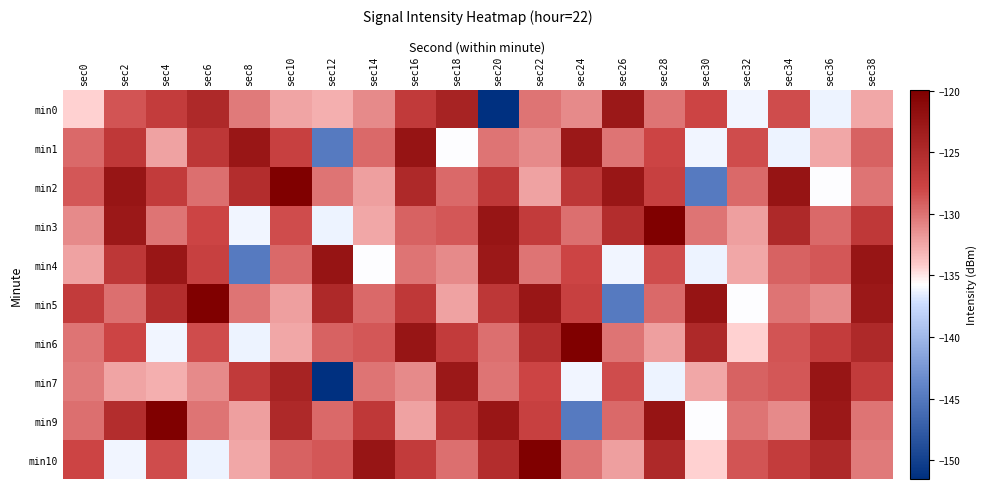

Reading left to right, what are all the values shown in this chart?

min0: sec0=-134.3	sec2=-128.6	sec4=-127.0	sec6=-124.9	sec8=-130.4	sec10=-132.4	sec12=-132.9	sec14=-131.2	sec16=-126.8	sec18=-124.1	sec20=-151.5	sec22=-130.1	sec24=-131.2	sec26=-122.9	sec28=-130.1	sec30=-127.9	sec32=-136.2	sec34=-128.2	sec36=-136.3	sec38=-132.5
min1: sec0=-129.7	sec2=-126.6	sec4=-132.3	sec6=-126.4	sec8=-122.6	sec10=-127.5	sec12=-144.9	sec14=-129.7	sec16=-122.4	sec18=-135.7	sec20=-130.1	sec22=-131.2	sec24=-122.9	sec26=-130.1	sec28=-127.9	sec30=-136.2	sec32=-128.2	sec34=-136.3	sec36=-132.5	sec38=-129.3
min2: sec0=-128.8	sec2=-122.5	sec4=-127.0	sec6=-129.9	sec8=-125.3	sec10=-119.9	sec12=-130.2	sec14=-132.1	sec16=-124.8	sec18=-129.7	sec20=-126.6	sec22=-132.3	sec24=-126.4	sec26=-122.6	sec28=-127.5	sec30=-144.9	sec32=-129.7	sec34=-122.4	sec36=-135.7	sec38=-130.1
min3: sec0=-131.2	sec2=-122.9	sec4=-130.1	sec6=-127.9	sec8=-136.2	sec10=-128.2	sec12=-136.3	sec14=-132.5	sec16=-129.3	sec18=-128.8	sec20=-122.5	sec22=-127.0	sec24=-129.9	sec26=-125.3	sec28=-119.9	sec30=-130.2	sec32=-132.1	sec34=-124.8	sec36=-129.7	sec38=-126.6
min4: sec0=-132.3	sec2=-126.4	sec4=-122.6	sec6=-127.5	sec8=-144.9	sec10=-129.7	sec12=-122.4	sec14=-135.7	sec16=-130.1	sec18=-131.2	sec20=-122.9	sec22=-130.1	sec24=-127.9	sec26=-136.2	sec28=-128.2	sec30=-136.3	sec32=-132.5	sec34=-129.3	sec36=-128.8	sec38=-122.5
min5: sec0=-127.0	sec2=-129.9	sec4=-125.3	sec6=-119.9	sec8=-130.2	sec10=-132.1	sec12=-124.8	sec14=-129.7	sec16=-126.6	sec18=-132.3	sec20=-126.4	sec22=-122.6	sec24=-127.5	sec26=-144.9	sec28=-129.7	sec30=-122.4	sec32=-135.7	sec34=-130.1	sec36=-131.2	sec38=-122.9
min6: sec0=-130.1	sec2=-127.9	sec4=-136.2	sec6=-128.2	sec8=-136.3	sec10=-132.5	sec12=-129.3	sec14=-128.8	sec16=-122.5	sec18=-127.0	sec20=-129.9	sec22=-125.3	sec24=-119.9	sec26=-130.2	sec28=-132.1	sec30=-124.8	sec32=-134.3	sec34=-128.6	sec36=-127.0	sec38=-124.9
min7: sec0=-130.4	sec2=-132.4	sec4=-132.9	sec6=-131.2	sec8=-126.8	sec10=-124.1	sec12=-151.5	sec14=-130.1	sec16=-131.2	sec18=-122.9	sec20=-130.1	sec22=-127.9	sec24=-136.2	sec26=-128.2	sec28=-136.3	sec30=-132.5	sec32=-129.3	sec34=-128.8	sec36=-122.5	sec38=-127.0
min9: sec0=-129.9	sec2=-125.3	sec4=-119.9	sec6=-130.2	sec8=-132.1	sec10=-124.8	sec12=-129.7	sec14=-126.6	sec16=-132.3	sec18=-126.4	sec20=-122.6	sec22=-127.5	sec24=-144.9	sec26=-129.7	sec28=-122.4	sec30=-135.7	sec32=-130.1	sec34=-131.2	sec36=-122.9	sec38=-130.1
min10: sec0=-127.9	sec2=-136.2	sec4=-128.2	sec6=-136.3	sec8=-132.5	sec10=-129.3	sec12=-128.8	sec14=-122.5	sec16=-127.0	sec18=-129.9	sec20=-125.3	sec22=-119.9	sec24=-130.2	sec26=-132.1	sec28=-124.8	sec30=-134.3	sec32=-128.6	sec34=-127.0	sec36=-124.9	sec38=-130.4